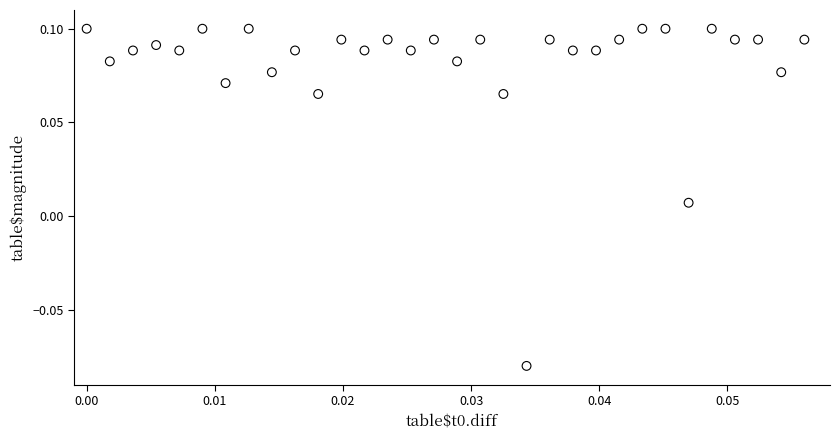

How many data points are displayed?

32